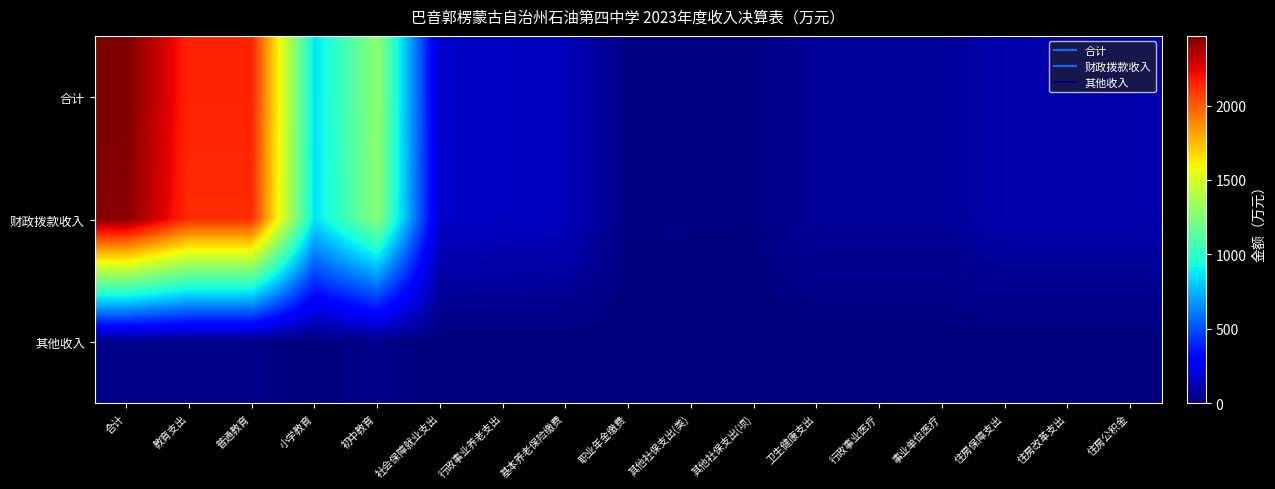

Which category has the highest value across all series?

合计